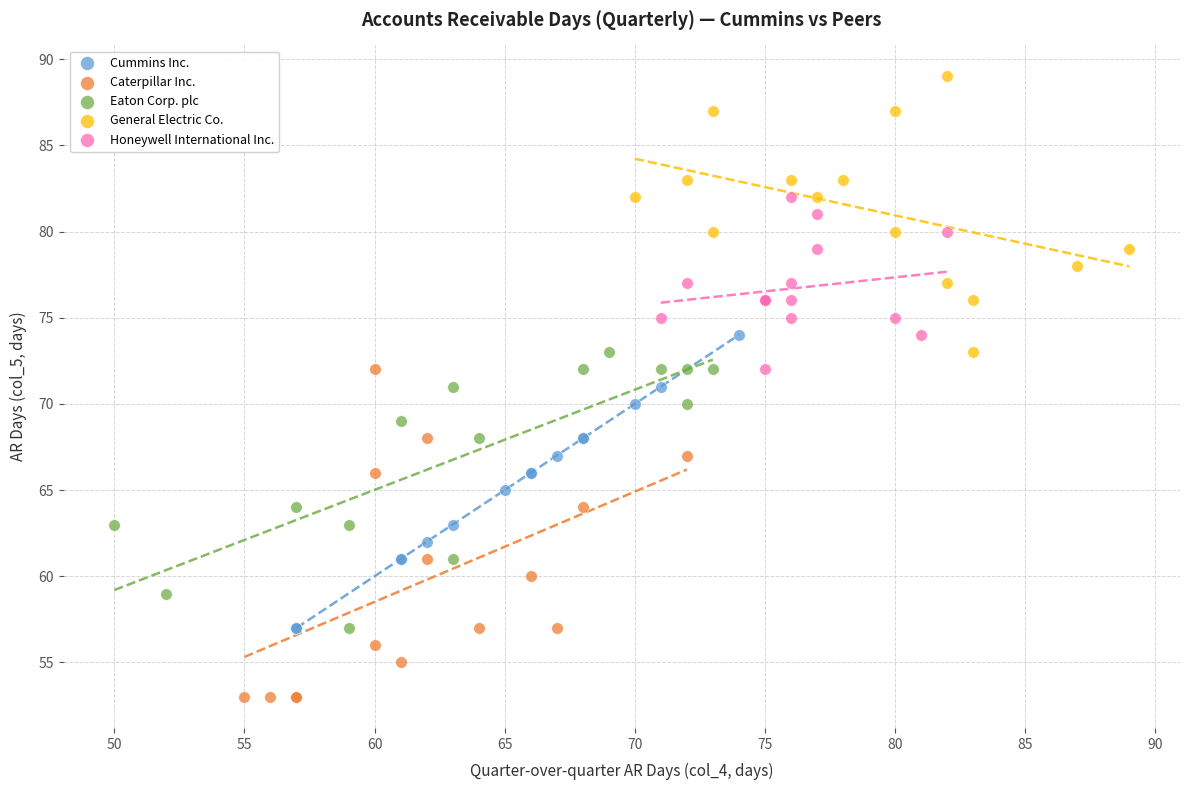

What are all the series names shown in the legend?

Cummins Inc., Caterpillar Inc., Eaton Corp. plc, General Electric Co., Honeywell International Inc.